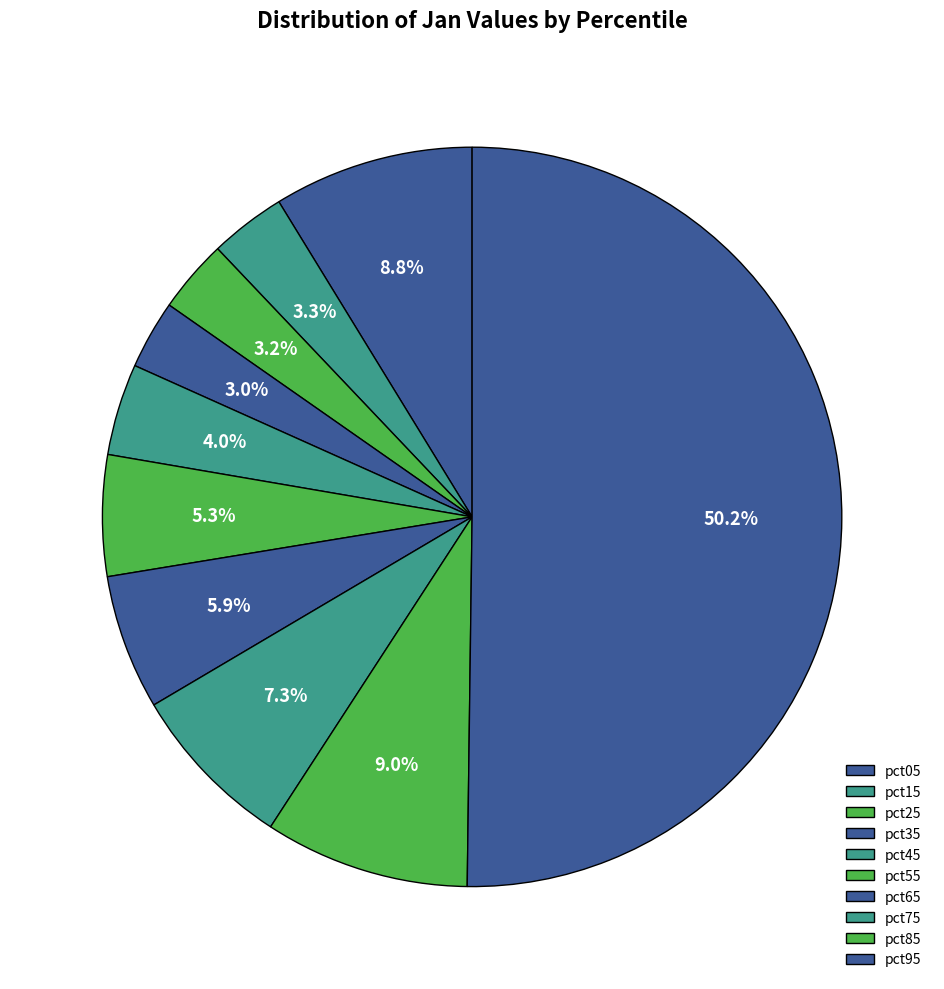

Count the number of slices in the pie.

10